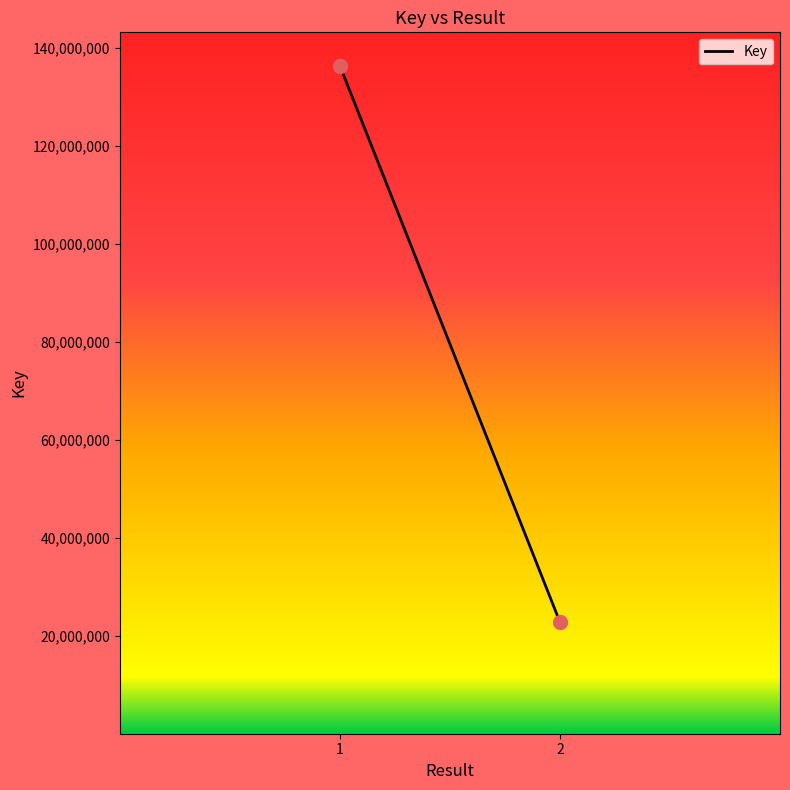

What is the range of Y values (max minus min)?

113540770